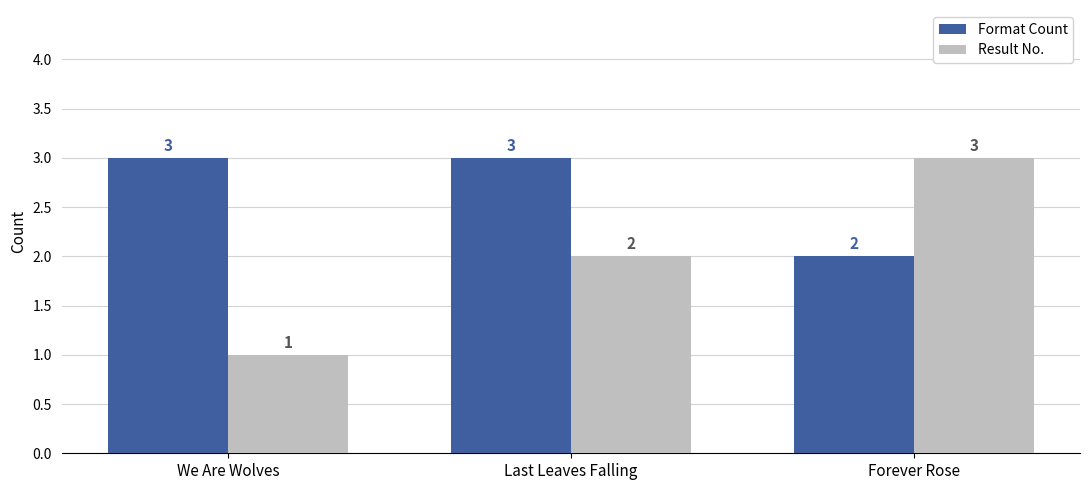

What is the label of the 3rd bar from the right?

We Are Wolves